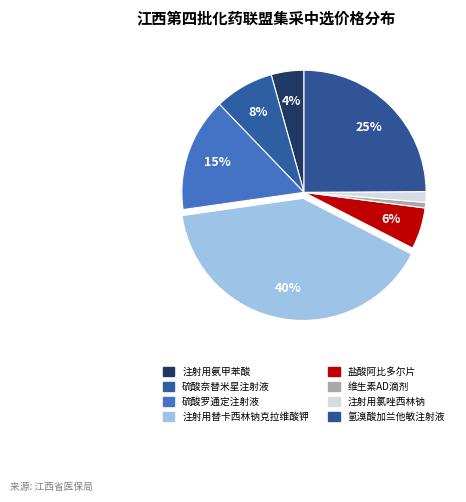

To the nearest percent, what is the difference between the 维生素AD滴剂 and 注射用替卡西林钠克拉维酸钾 slice percentages?

39%